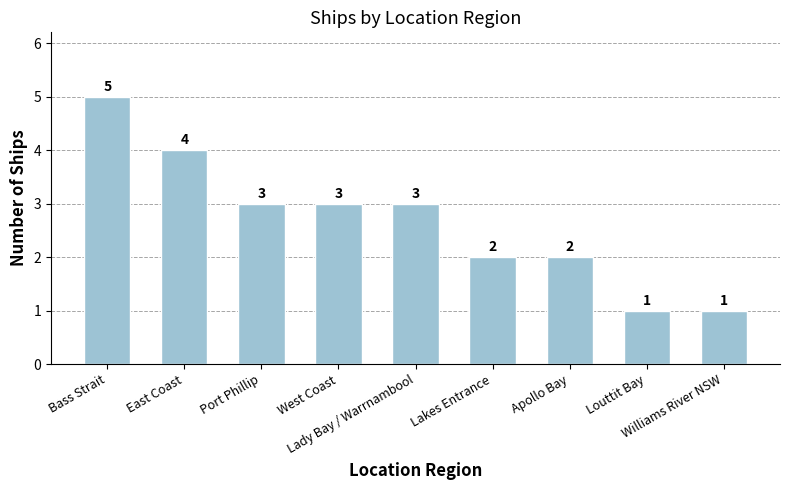

What is the smallest value displayed?

1